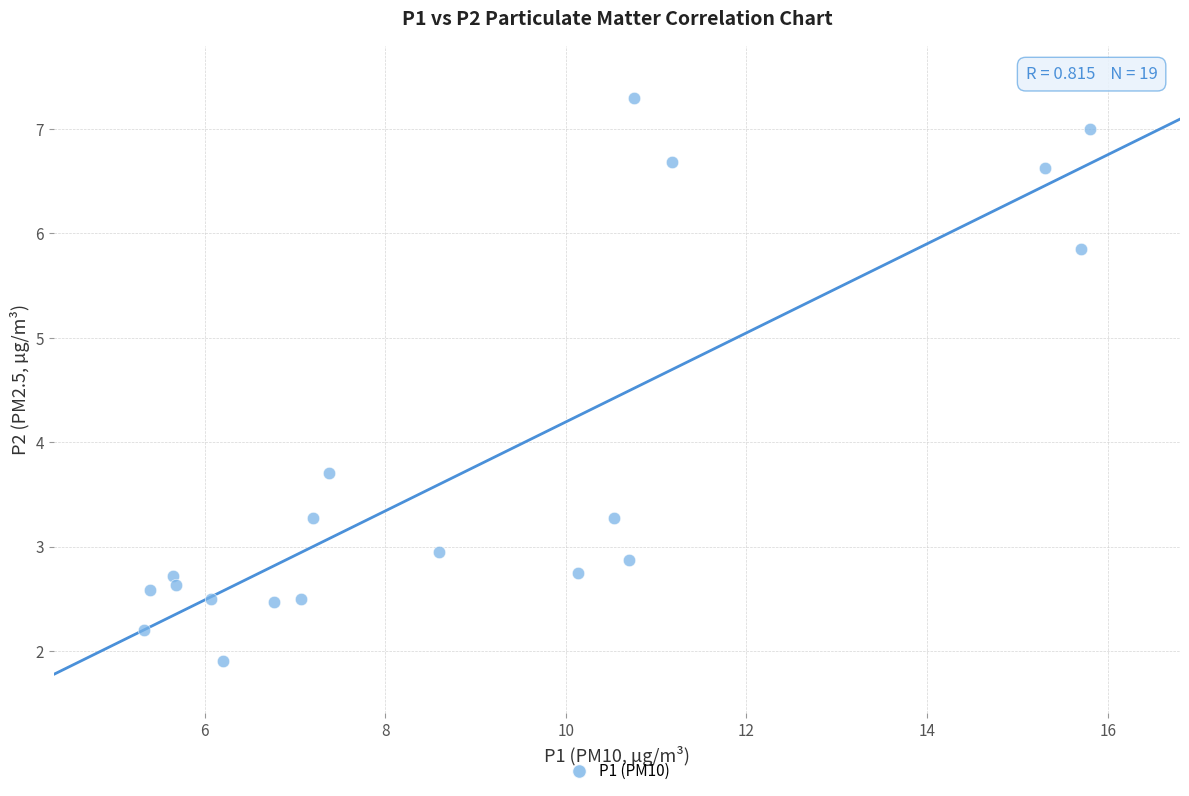

What is the range of X values (max minus min)?

10.5